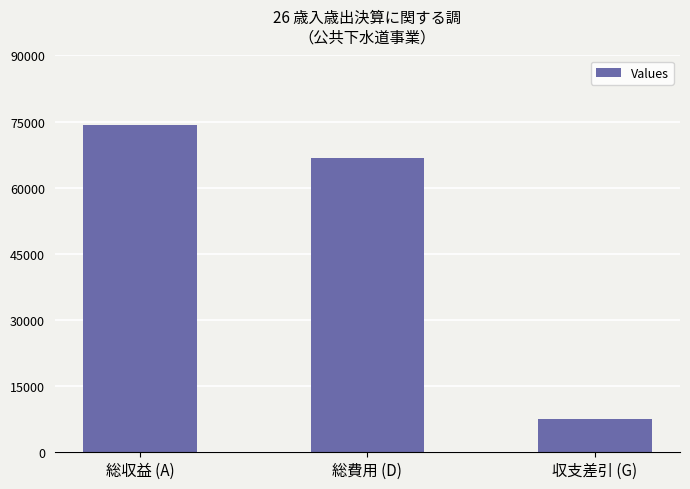

Which has a higher value, 総収益 (A) or 総費用 (D)?

総収益 (A)